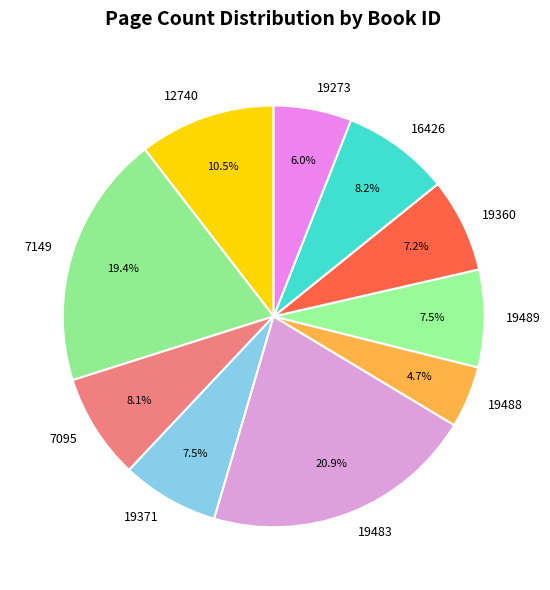

Combined, do 16426 and 12740 account for over 50%?

No